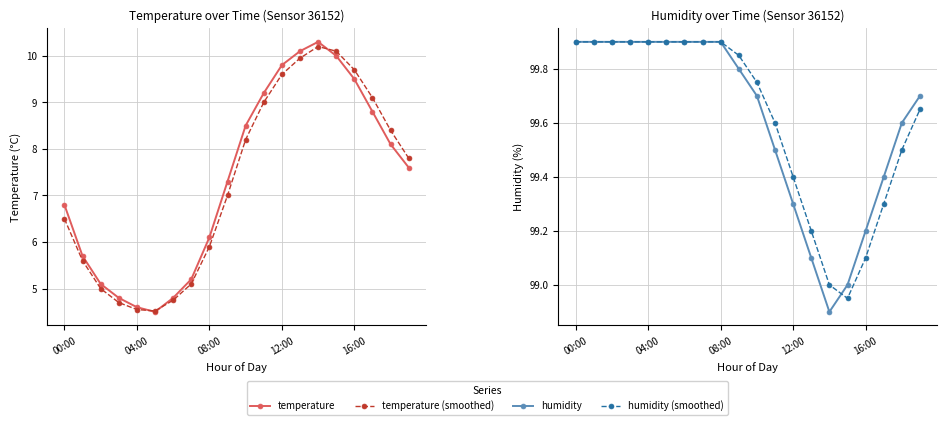

Where does the humidity (smoothed) series first go above 99?

00:00